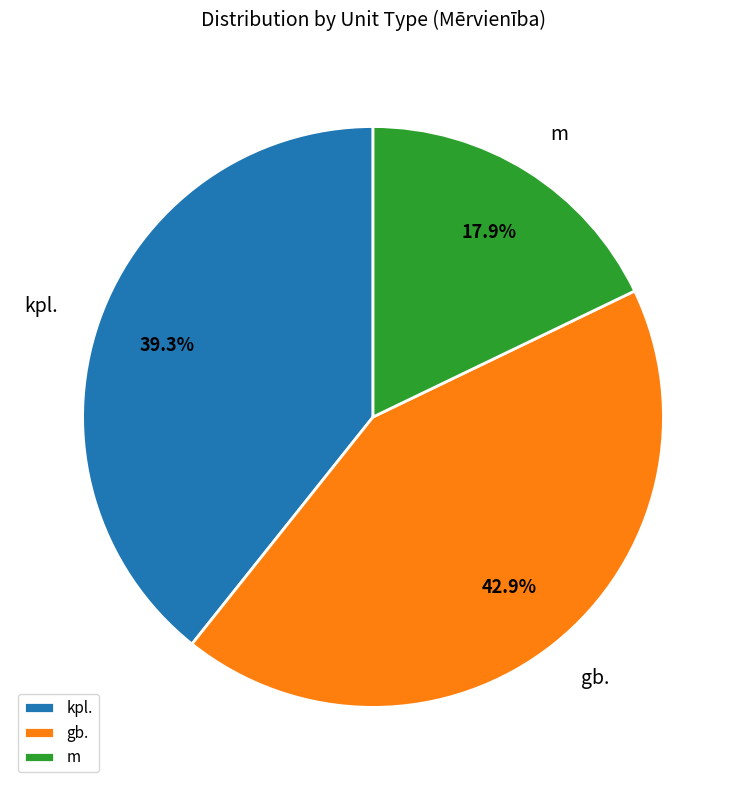

What is the total percentage of gb. and m?

60.7%